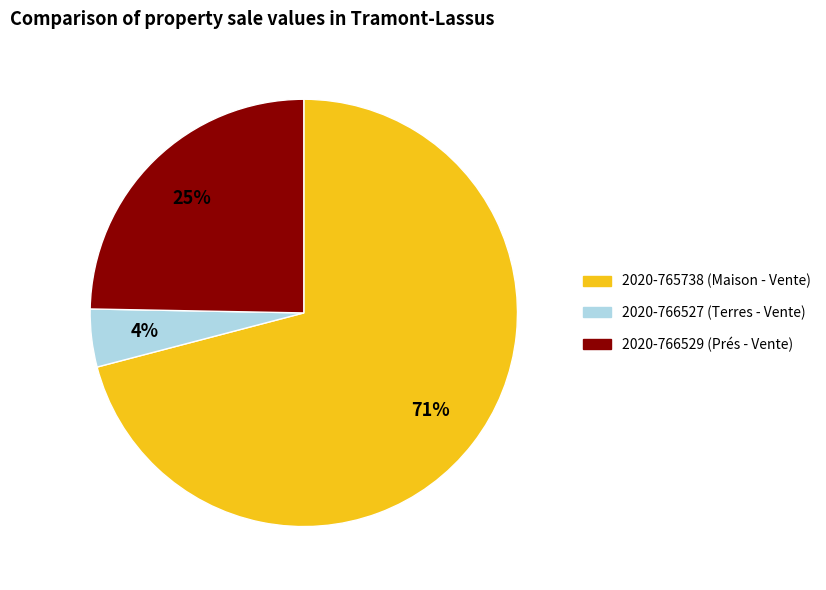

Combined, do 2020-765738 and 2020-766527 account for over 50%?

Yes